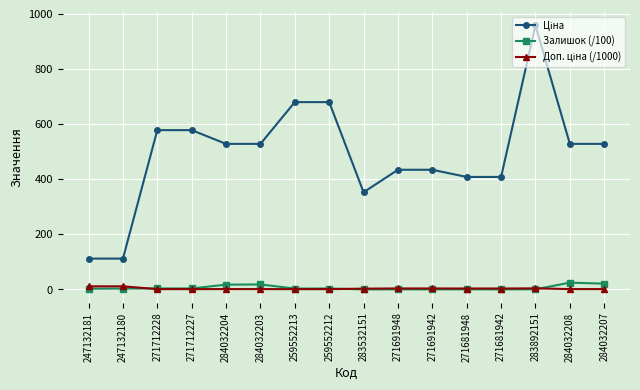

True or false: Залишок (/100) has more than 1 points higher than both neighbors.

True